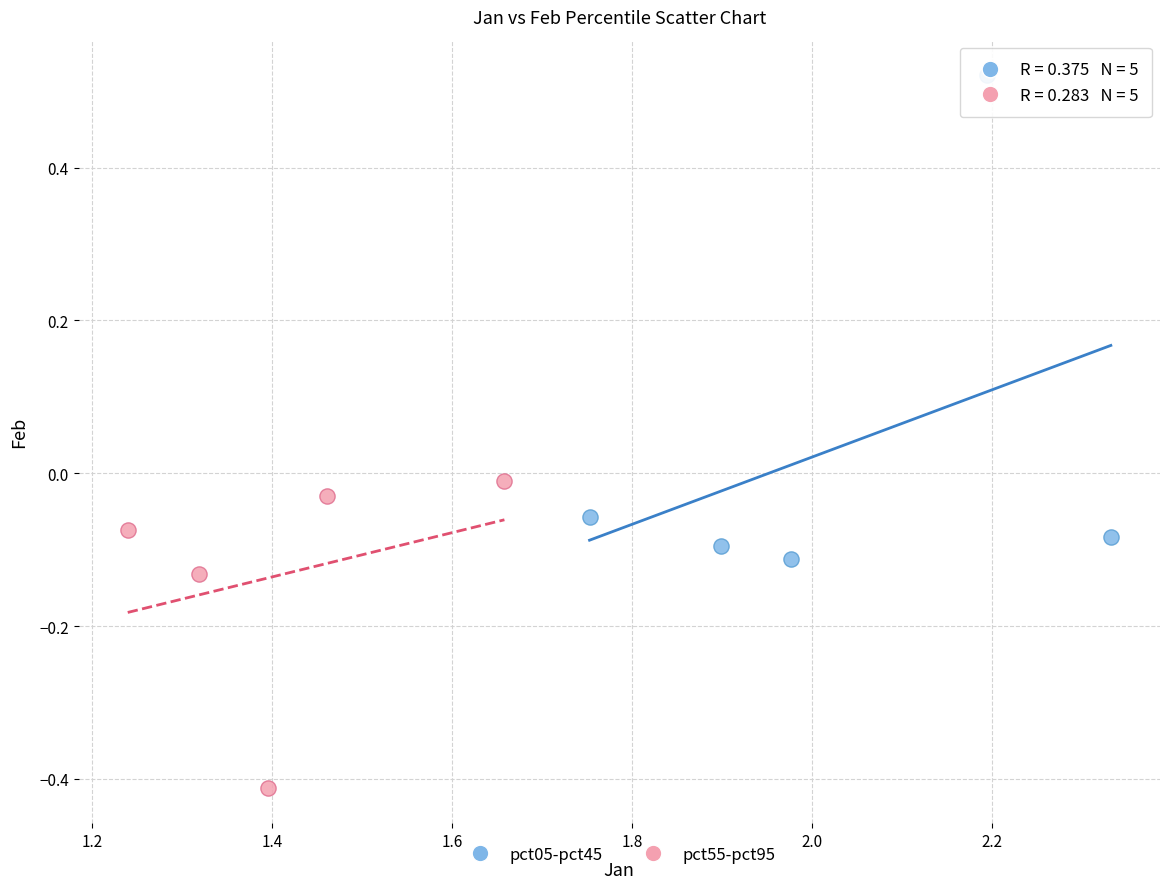

Which series has the widest spread of Y values?

pct05-pct45